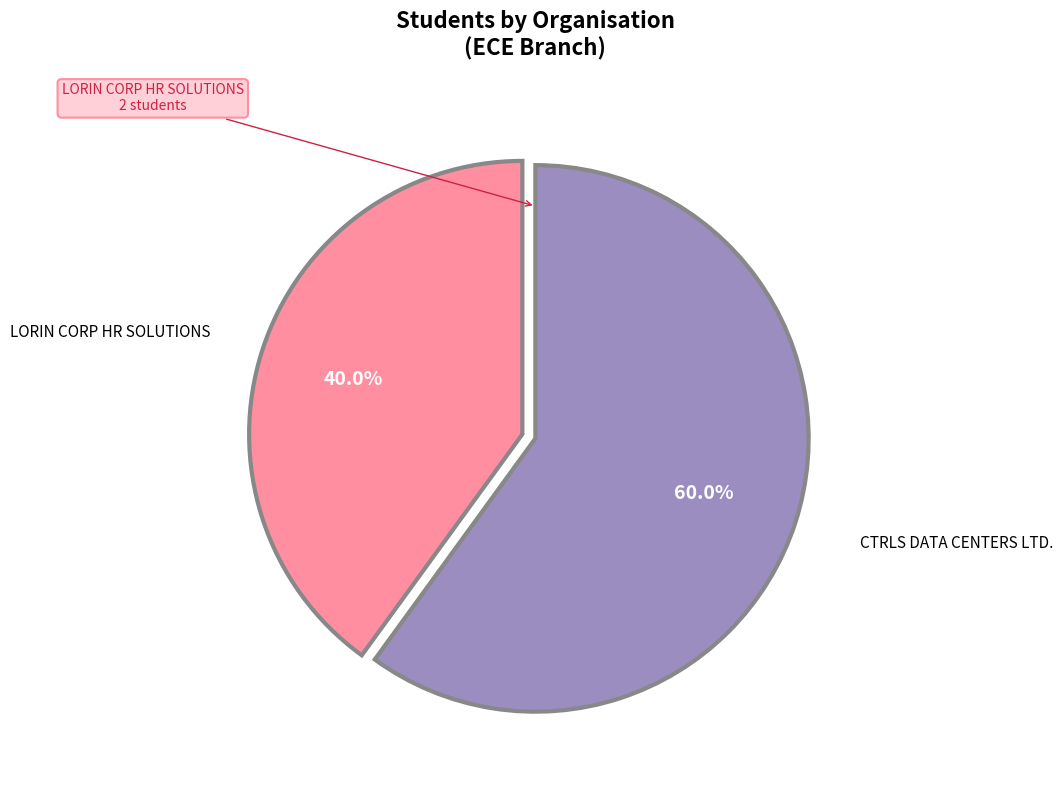

Count the number of slices in the pie.

2